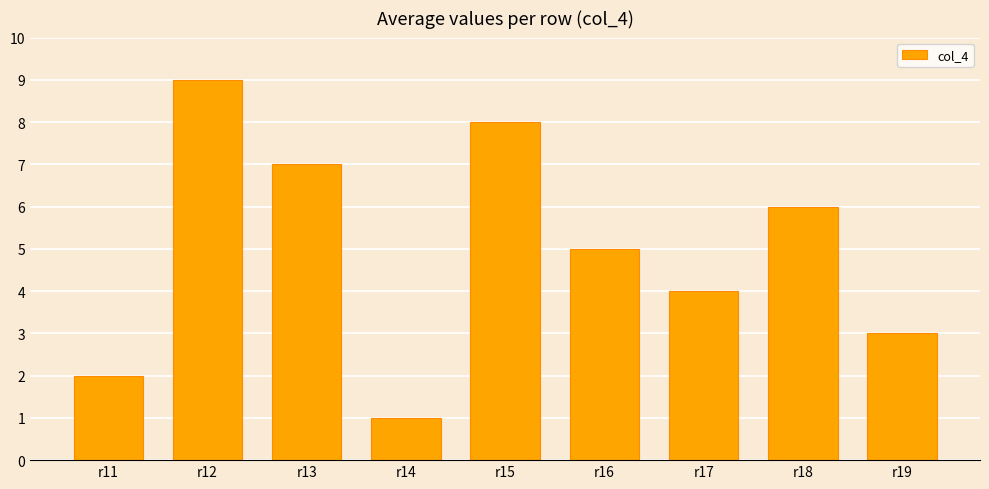

How many values are below 5?

4